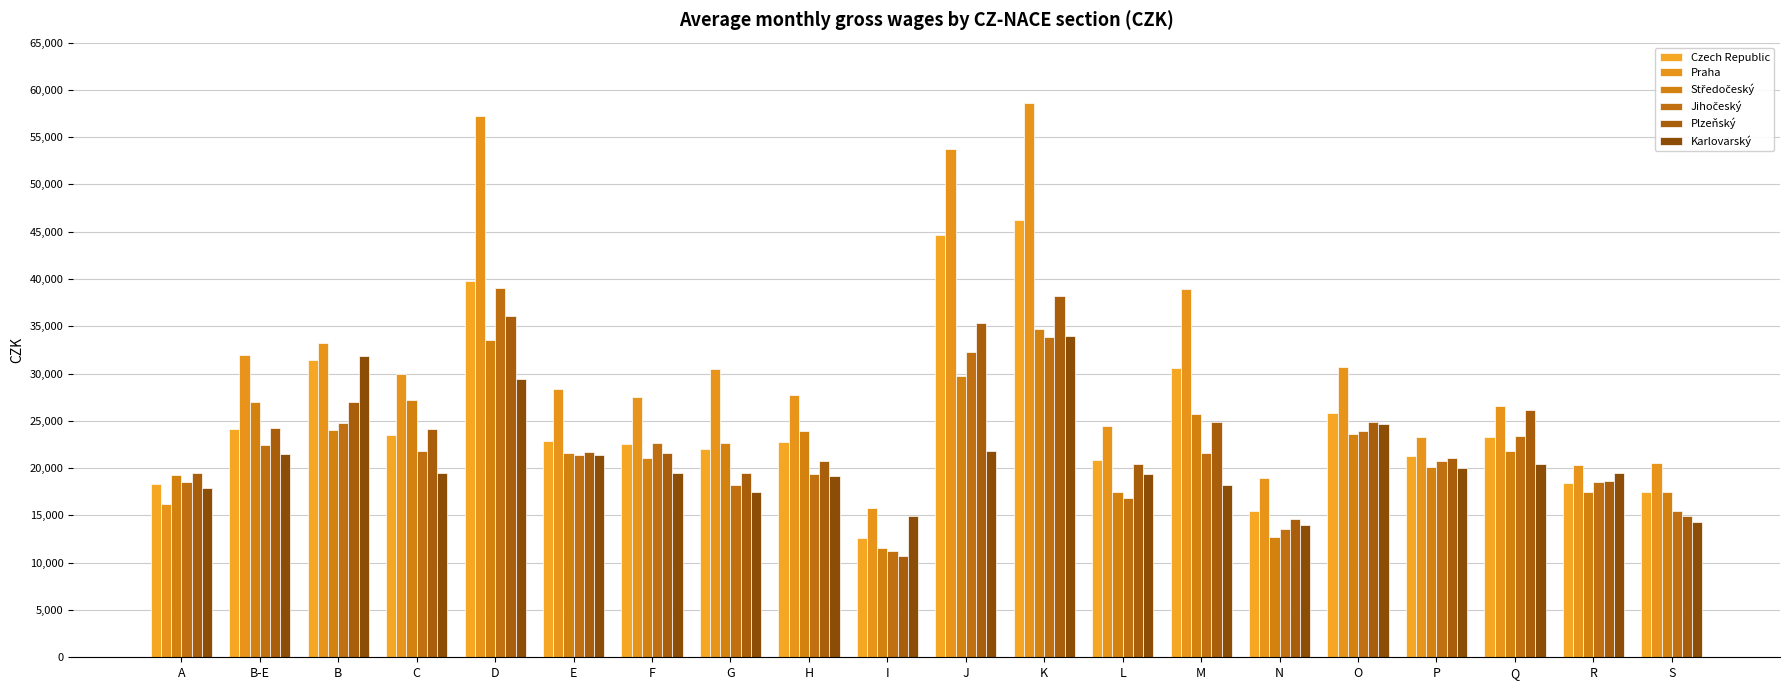

At which label is Praha closest to 37182?

M